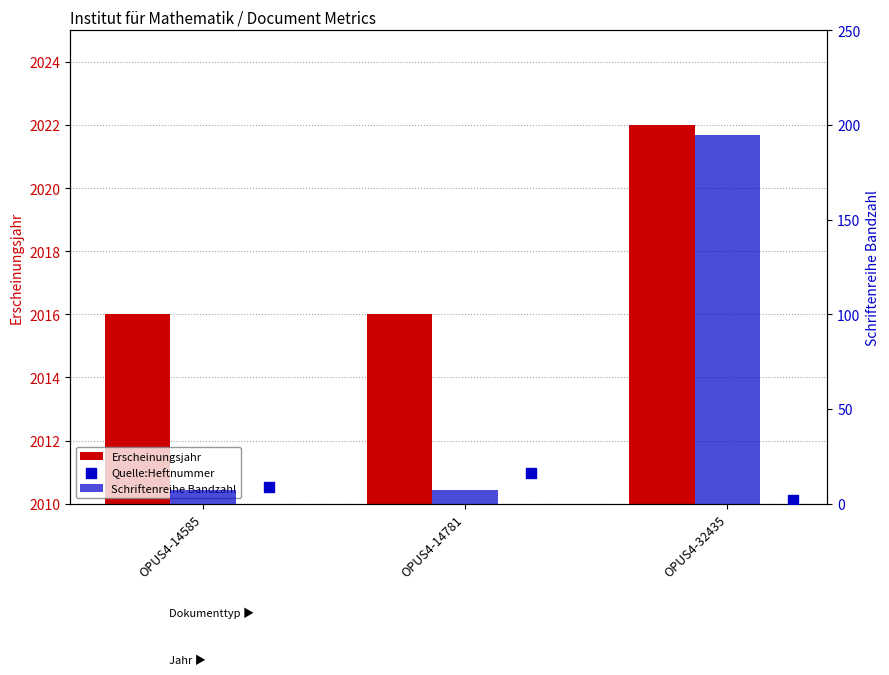

At how many categories does at least one series exceed 1750?

3